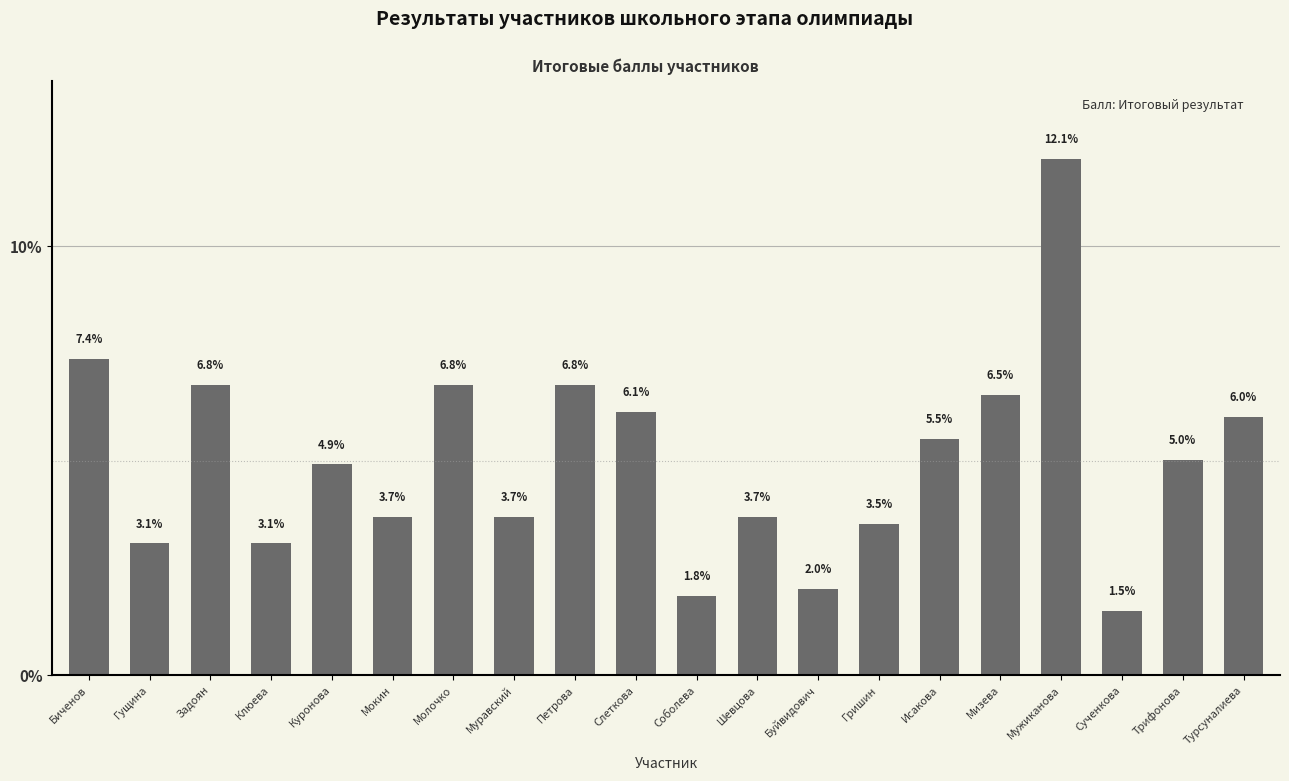

True or false: the data shows 6.8 at Петрова.

True